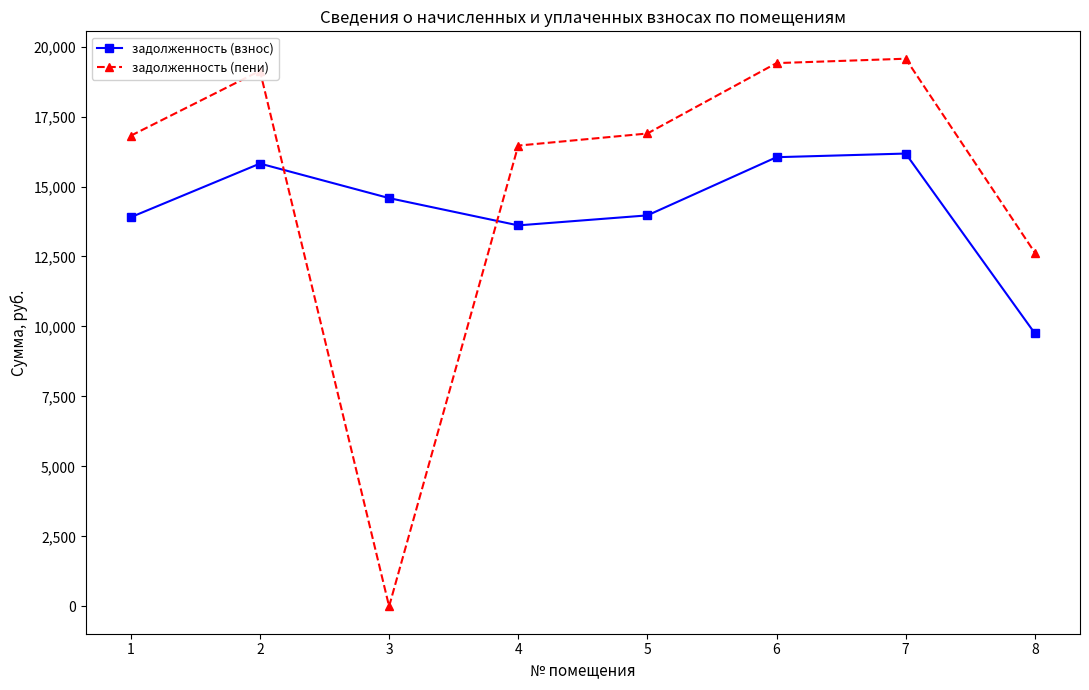

What is the spread (max minus min) of values at 7?

3388.4